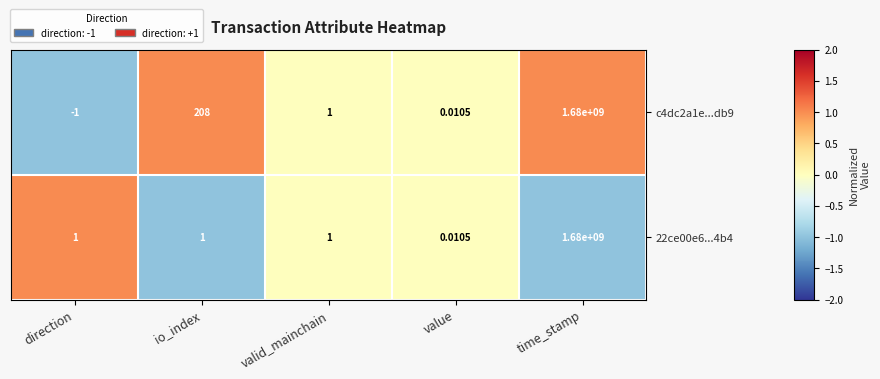

Where is c4dc2a1e...db9 nearest to the value 839999999?

io_index